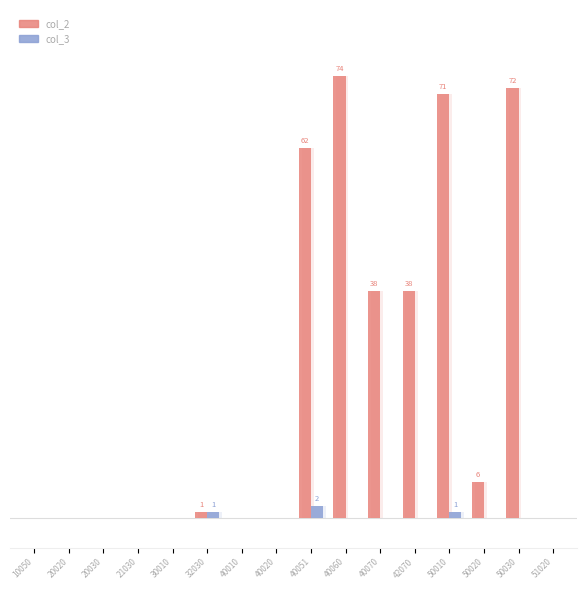

At which label is col_2 closest to 37?

40070